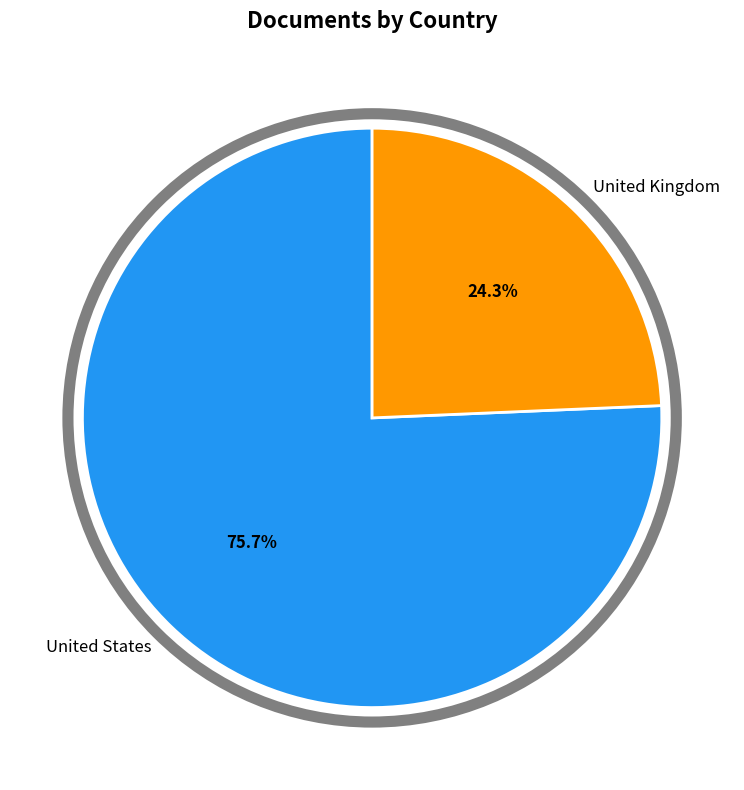

How many slices are in this pie chart?

2